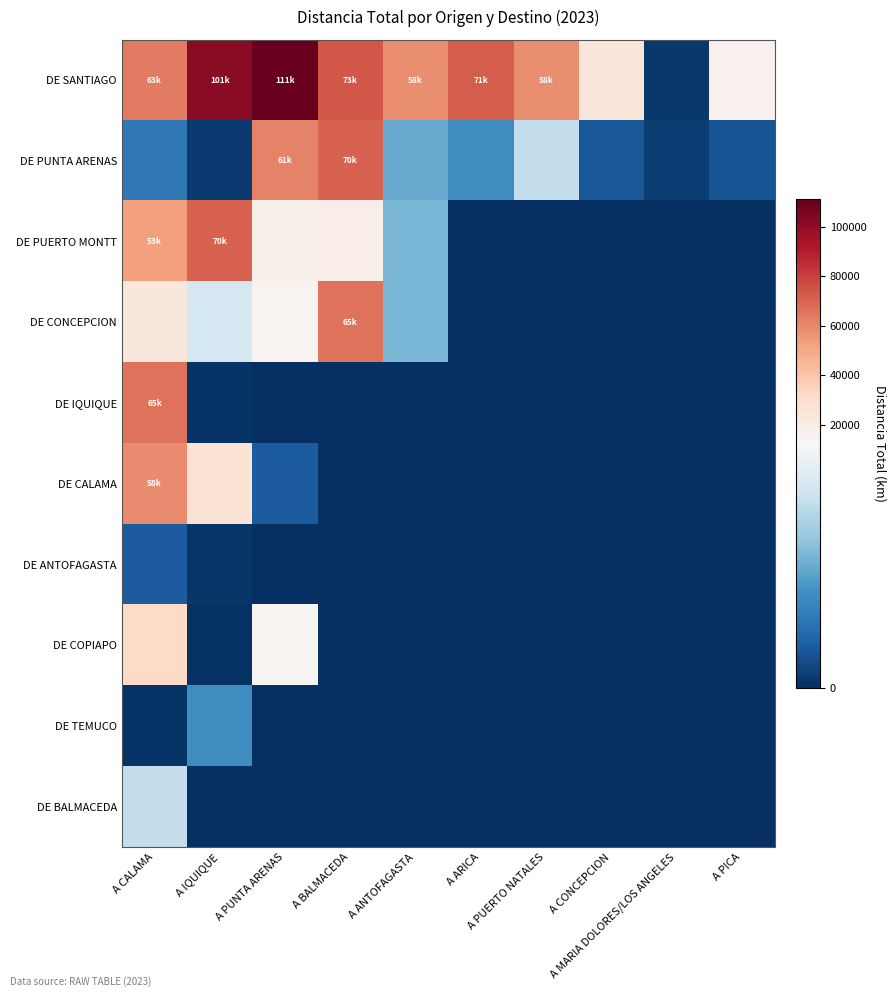

Which has a higher value, A PUNTA ARENAS or A BALMACEDA?

A PUNTA ARENAS